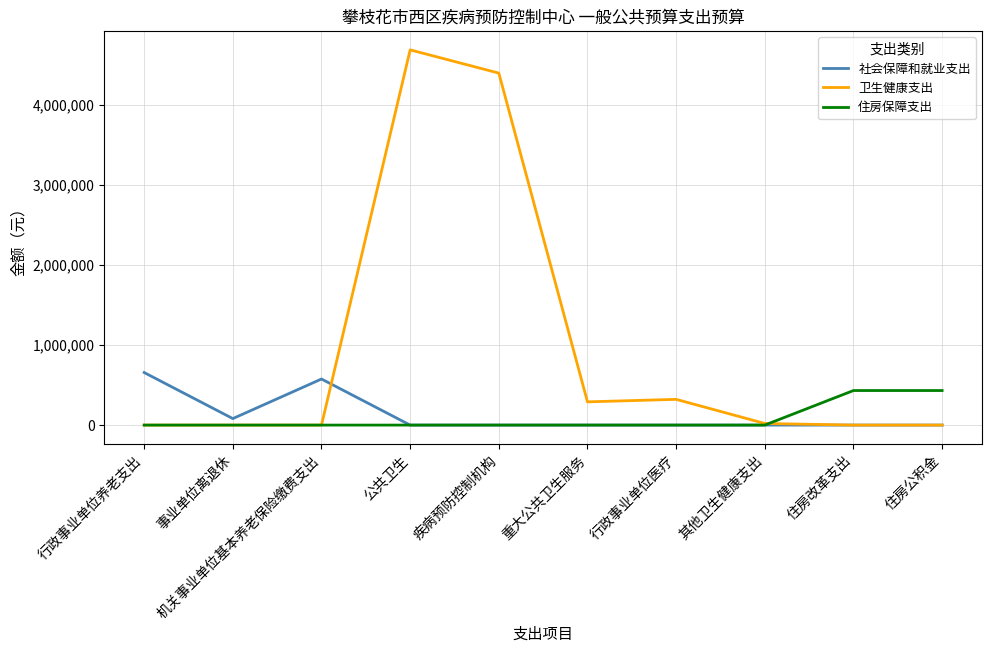

Does the chart have visible grid lines?

Yes